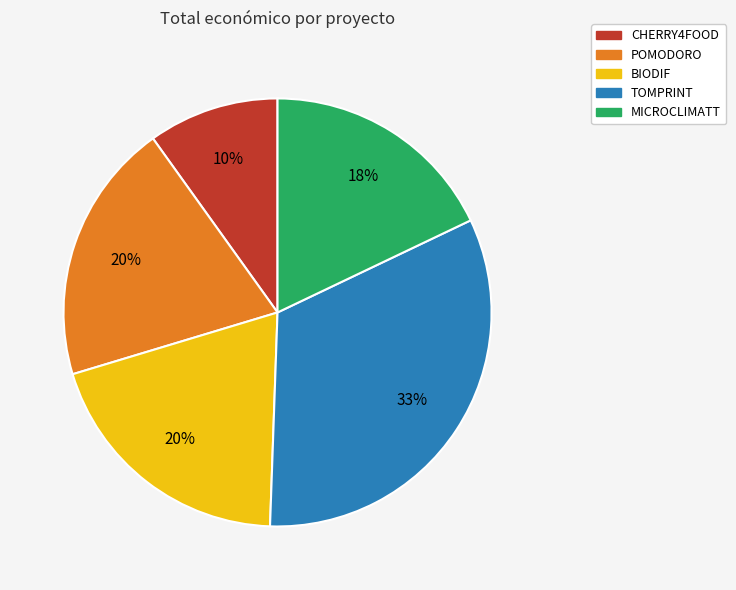

Is there any slice that represents more than half of the pie?

No